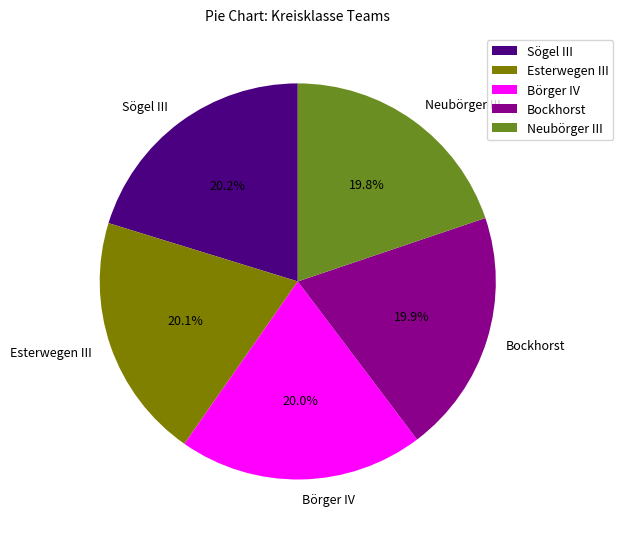

How many slices are in this pie chart?

5